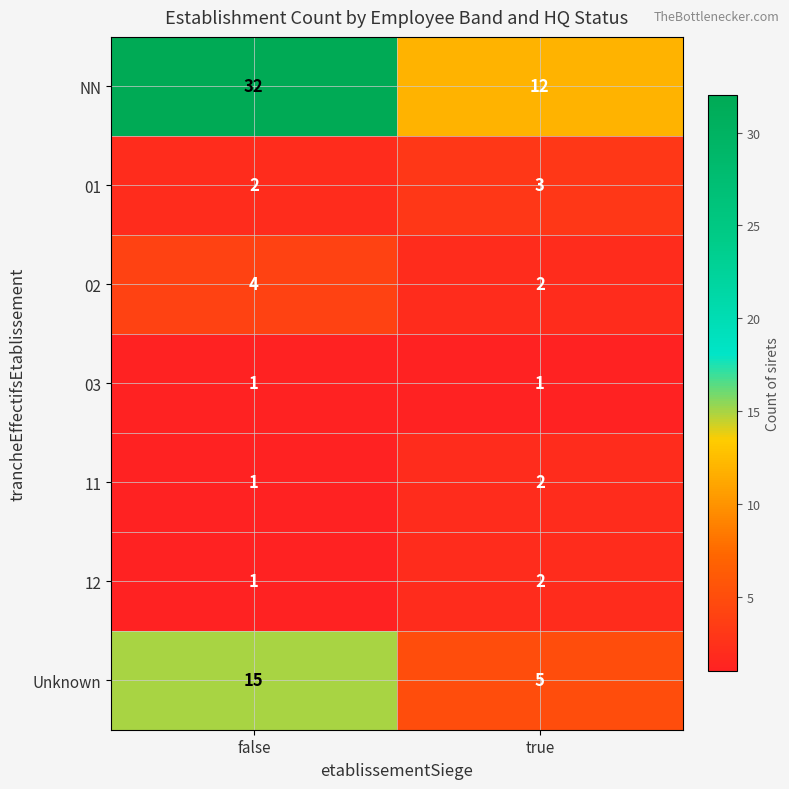

Reading right to left, what are all the values shown in this chart?

NN: true=12	false=32
01: true=3	false=2
02: true=2	false=4
03: true=1	false=1
11: true=2	false=1
12: true=2	false=1
Unknown: true=5	false=15